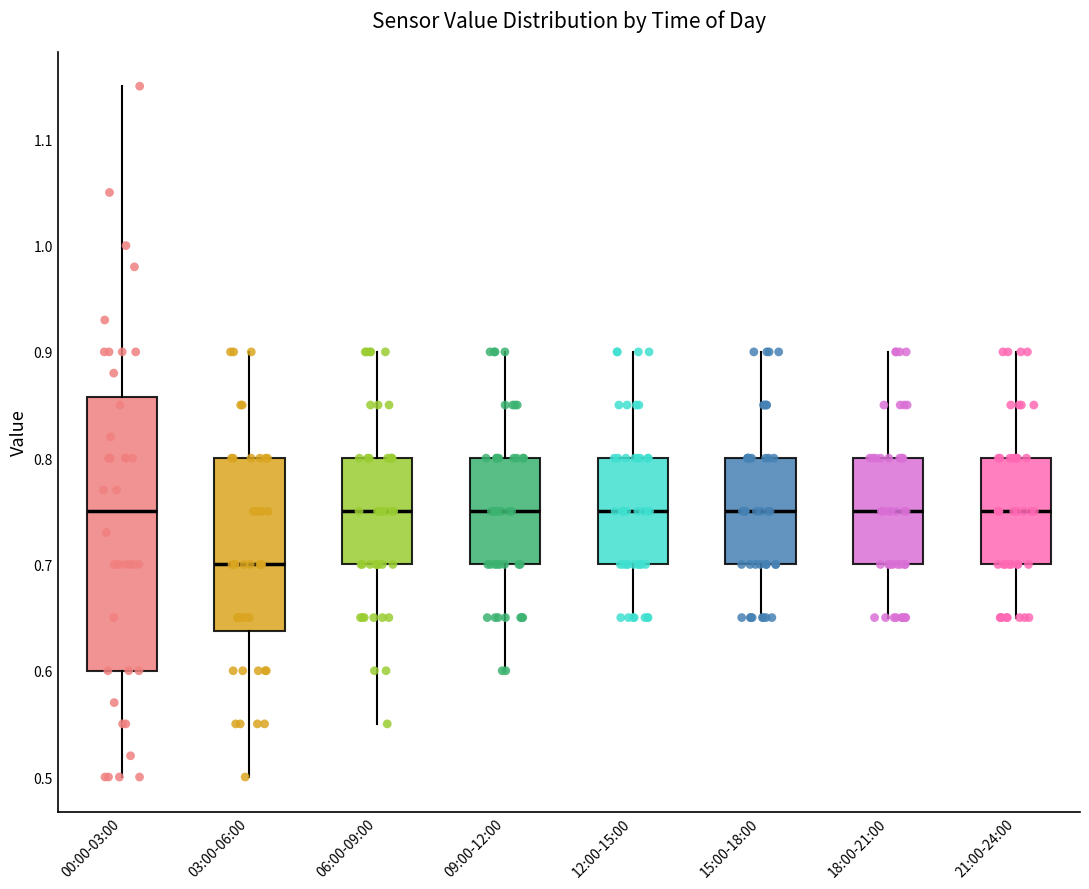

Where is the upper edge of the box for 09:00-12:00 on the y-axis? The values are not printed on the chart, so give them approximately, as read against the axis.

0.80